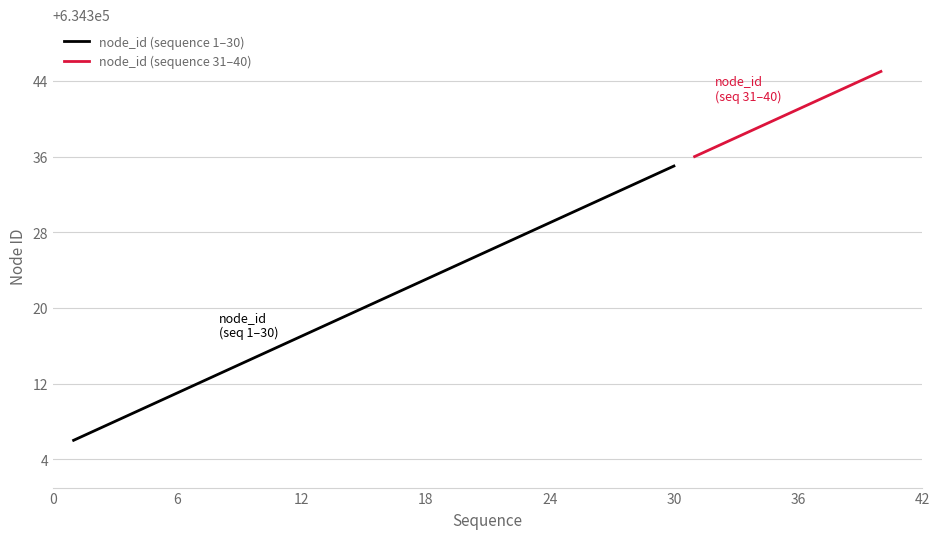

Between 20 and 4, which is larger?

20